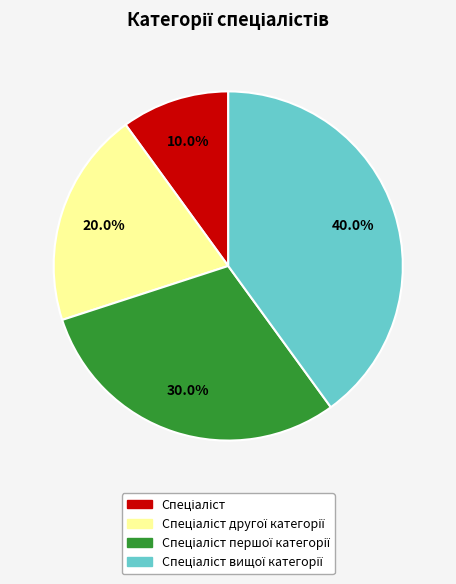

Is there a majority slice in this chart?

No